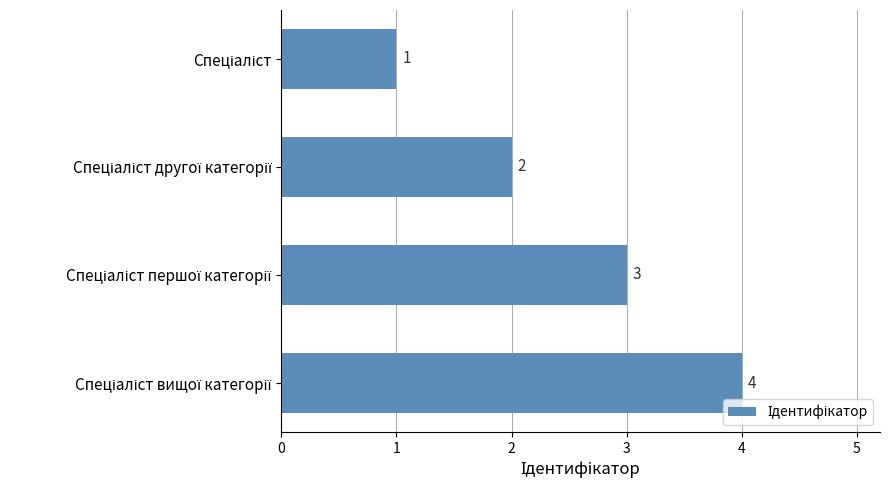

How many values are below 3?

2